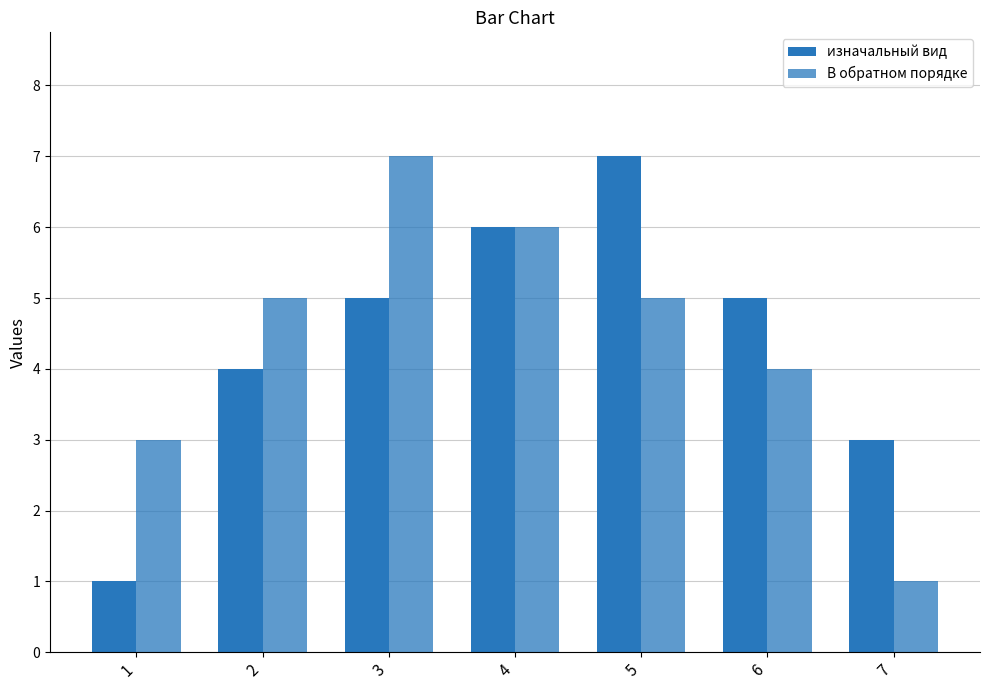

List the series in order of their peak value, highest first.

изначальный вид, В обратном порядке